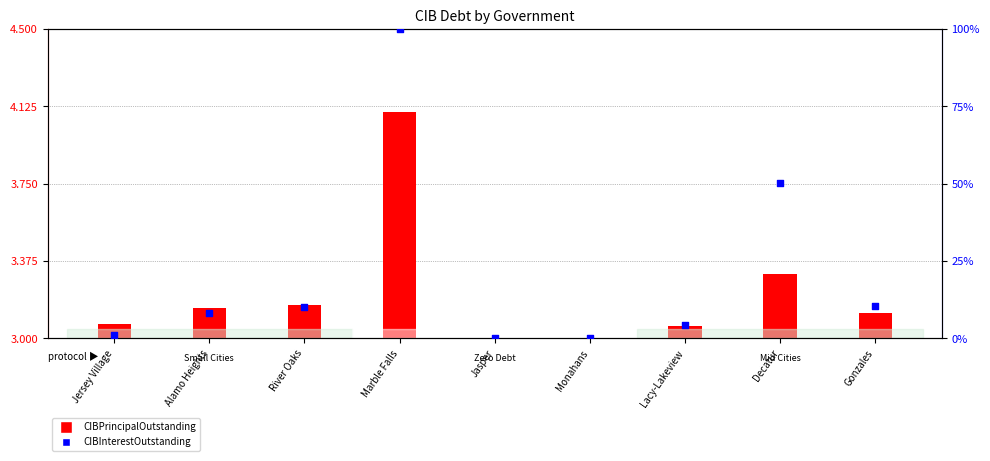

Which has a higher value, Monahans or Jasper?

Monahans